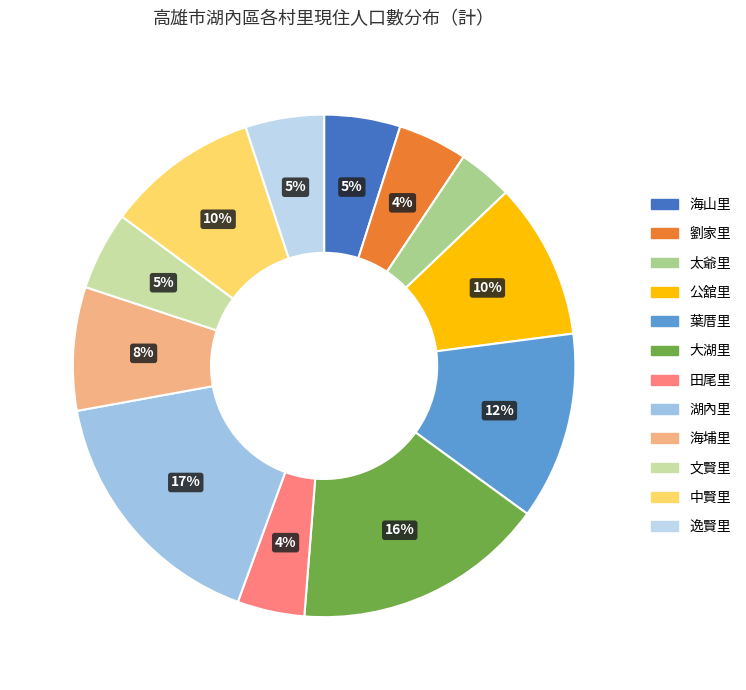

To the nearest percent, what percentage of the pie is 海埔里?

8%